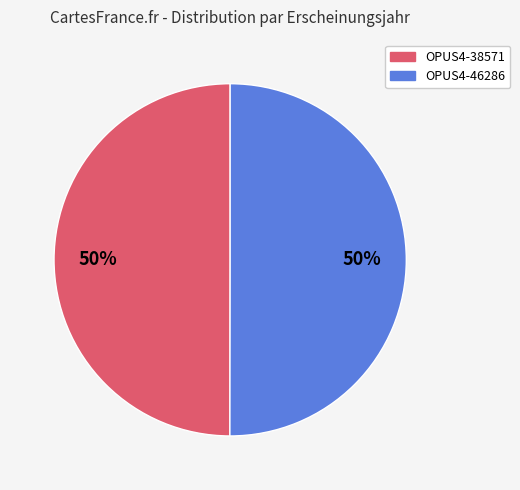

To the nearest percent, what is the average slice percentage?

50%